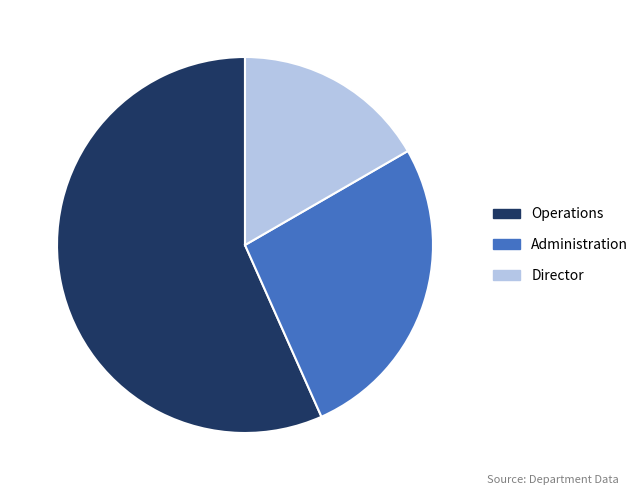

Which category has the smallest portion of the pie?

Director